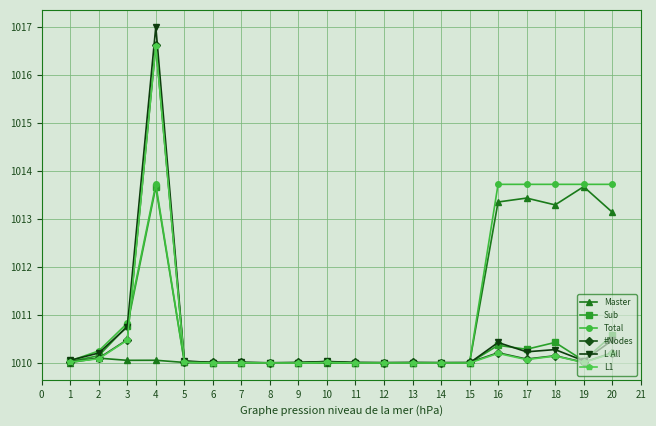

How many series are shown in this chart?

6